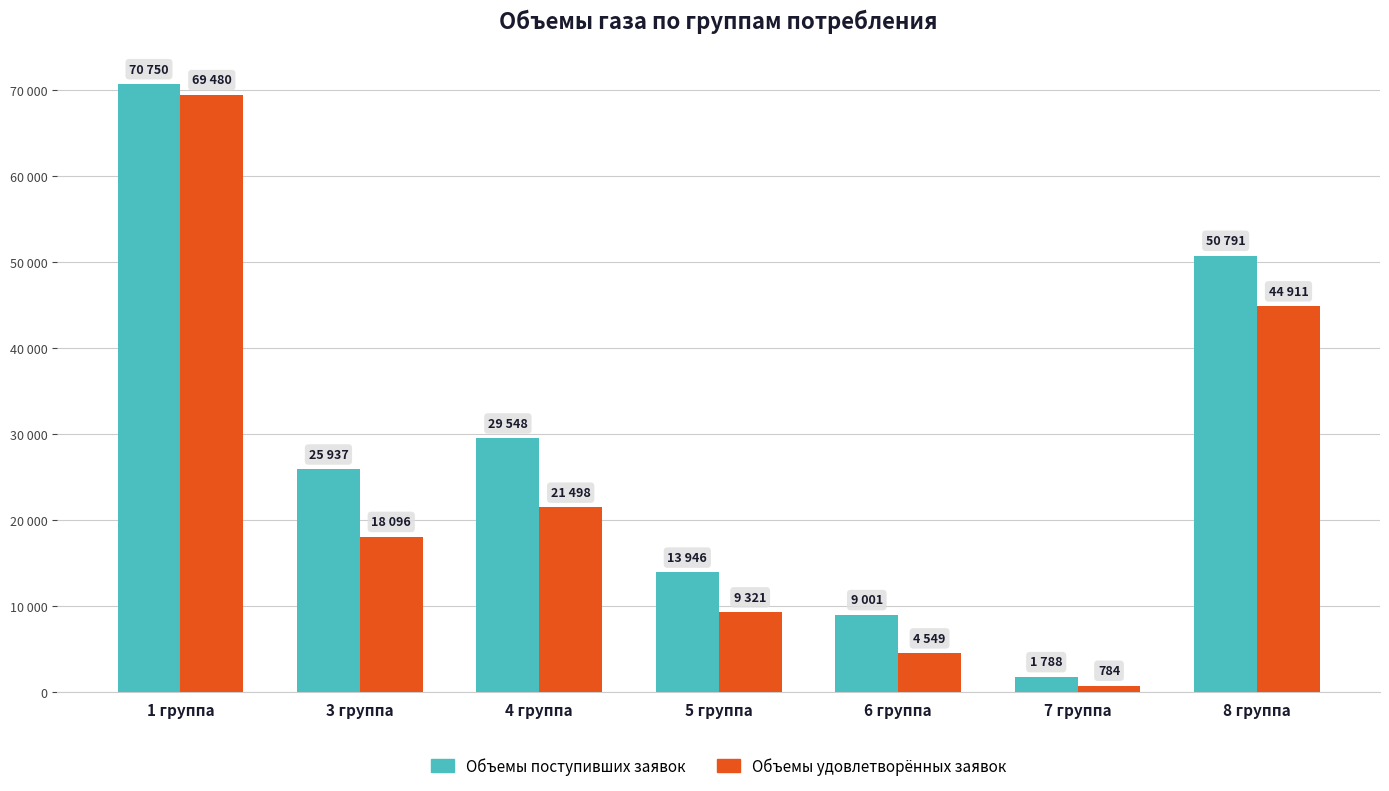

List the labels in order of Объемы удовлетворённых заявок value, smallest first.

7 группа, 6 группа, 5 группа, 3 группа, 4 группа, 8 группа, 1 группа